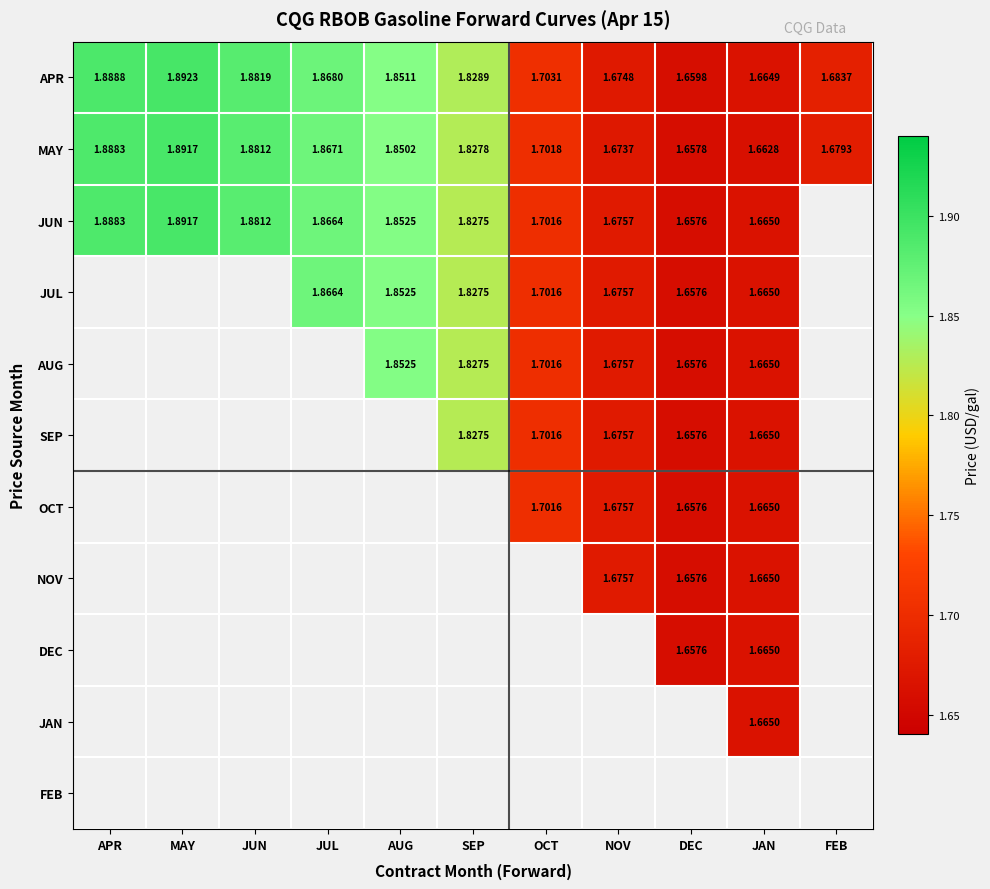

Is the value of MAY at AUG greater than the value of SEP at JAN?

Yes